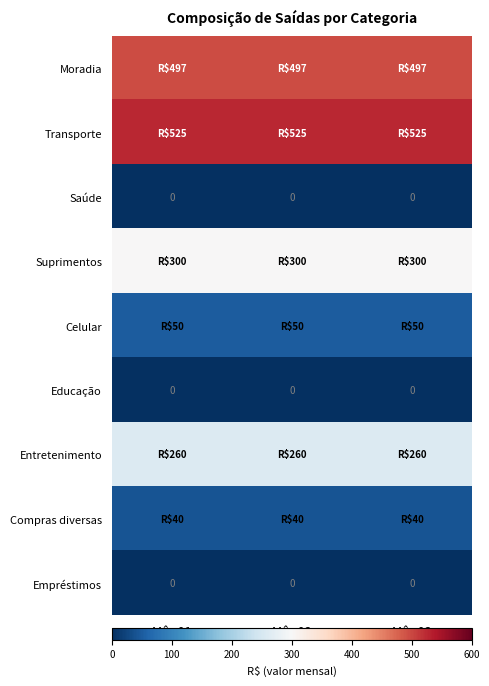

Count the number of data series in this chart.

9